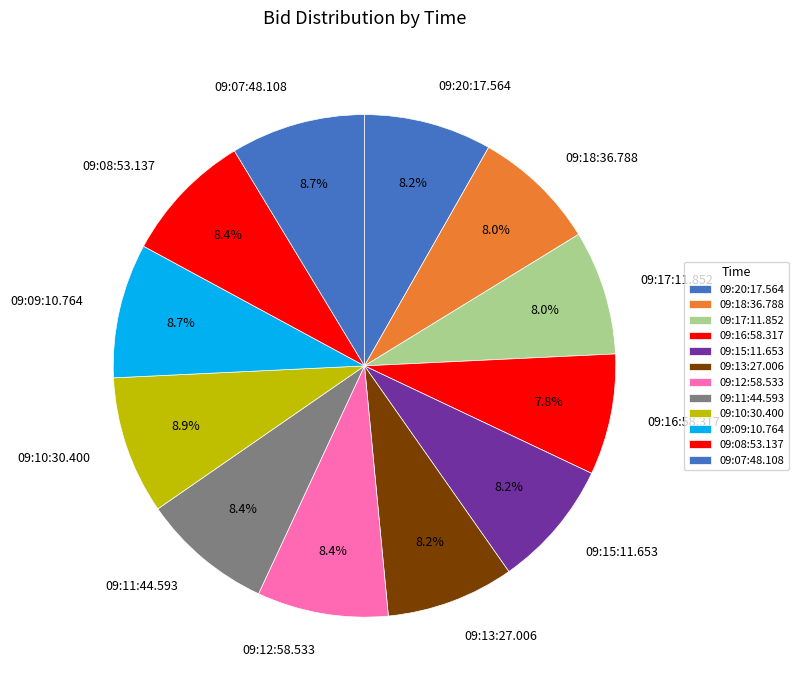

Which has a higher value, 09:13:27.006 or 09:10:30.400?

09:10:30.400